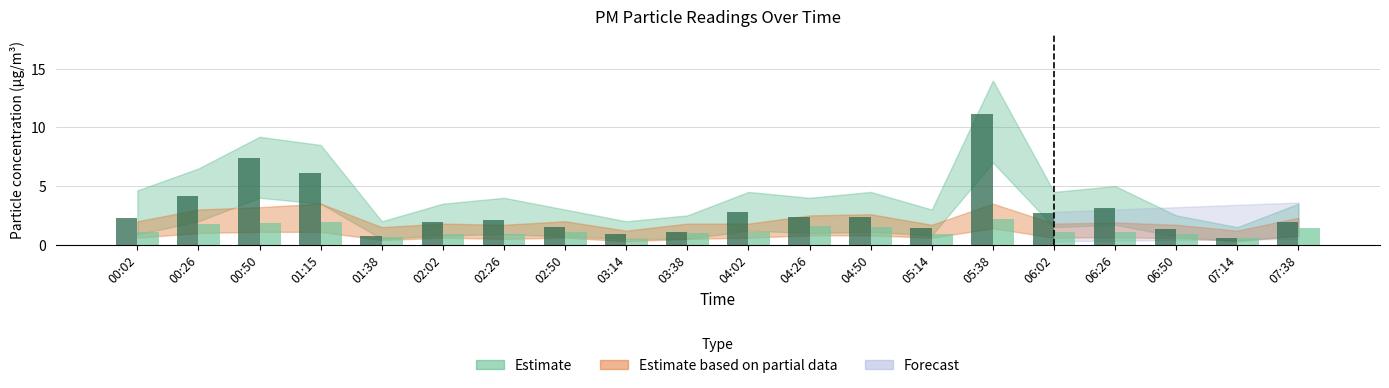

At which category is the sum across all series the highest?

05:38